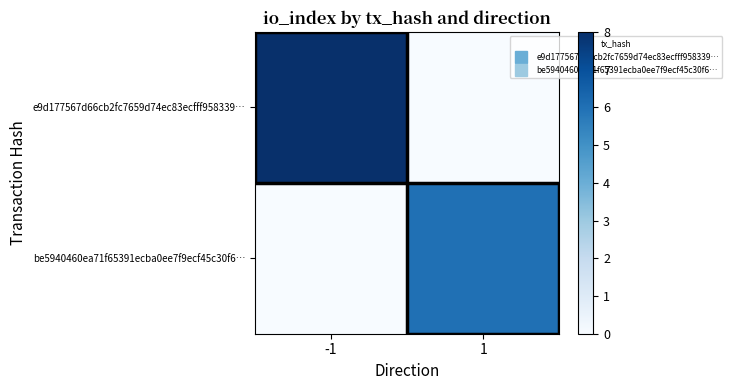

At how many categories does at least one series exceed 6?

1